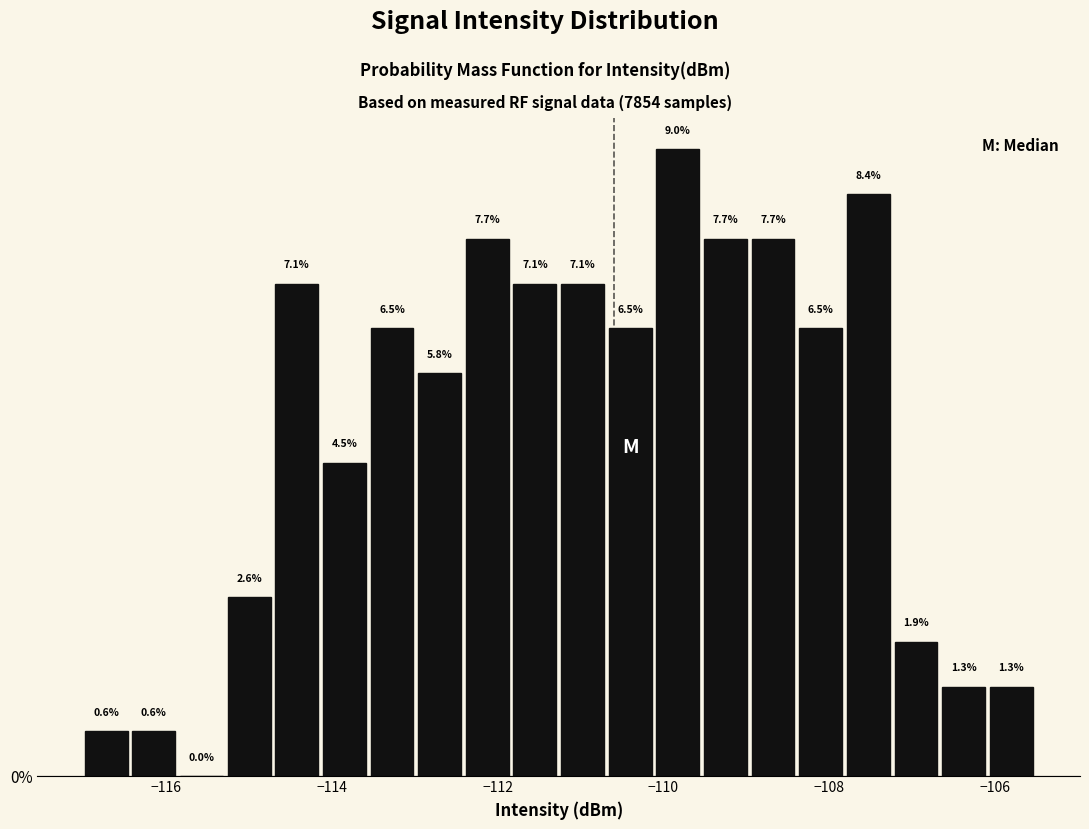

Around what value on the x-axis is the tallest bar? Give the approximate position of its centre, as read against the axis.

-109.8